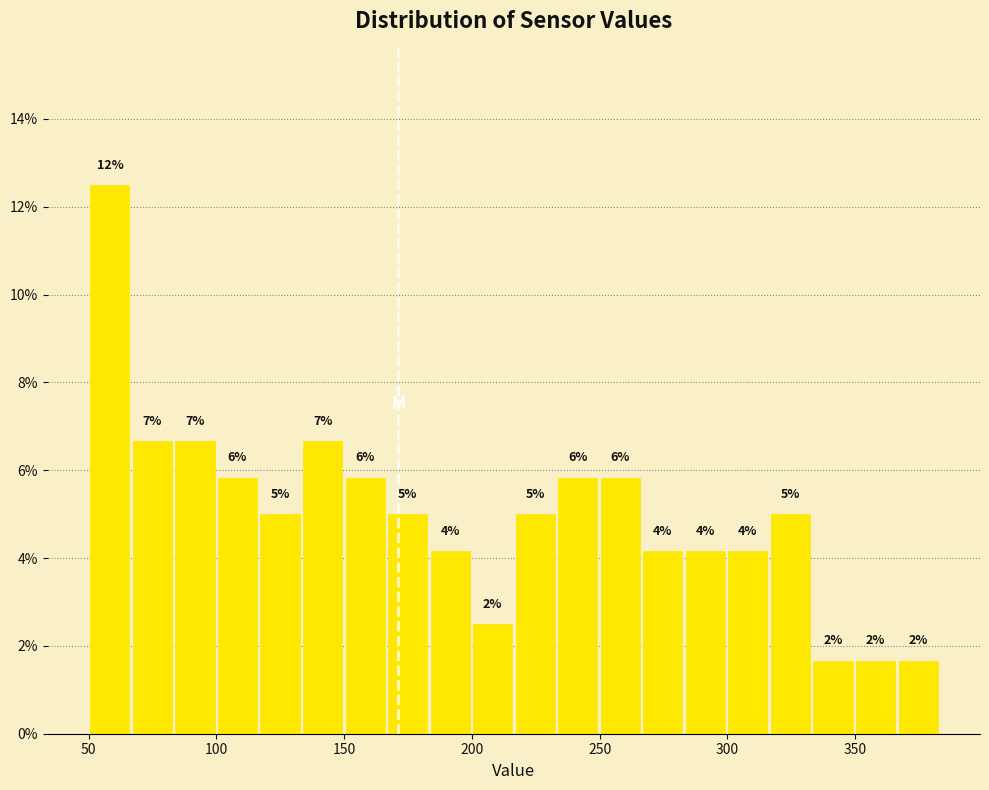

Read against the x-axis, roughly where is the centre of the tallest bar?

60